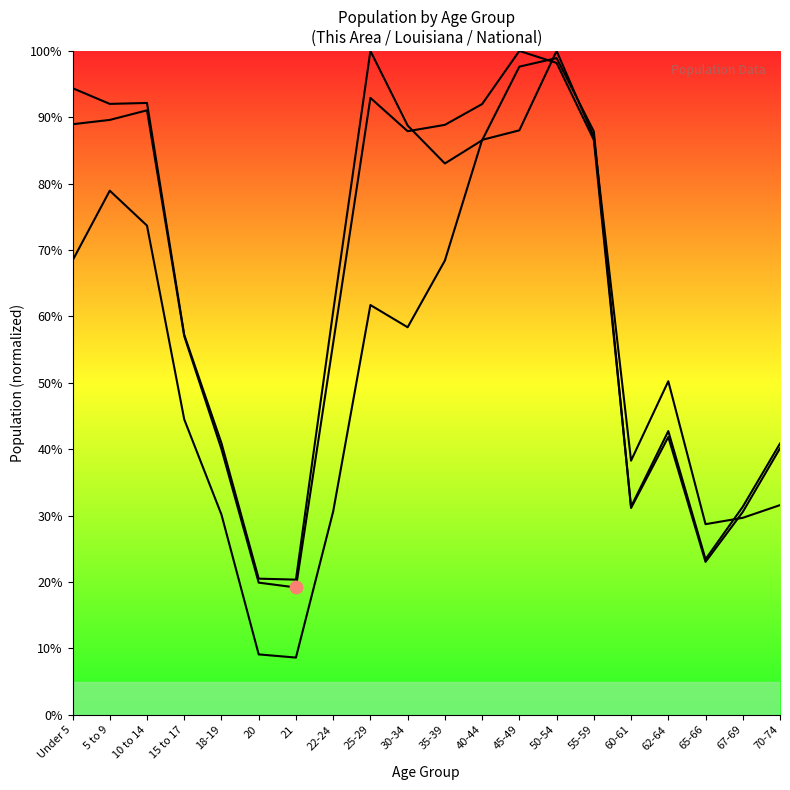

At which category is the sum across all series the highest?

50-54